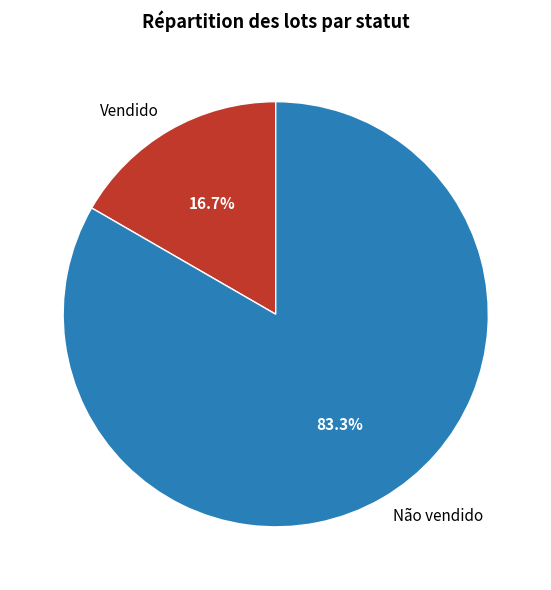

Is there any slice that represents more than half of the pie?

Yes